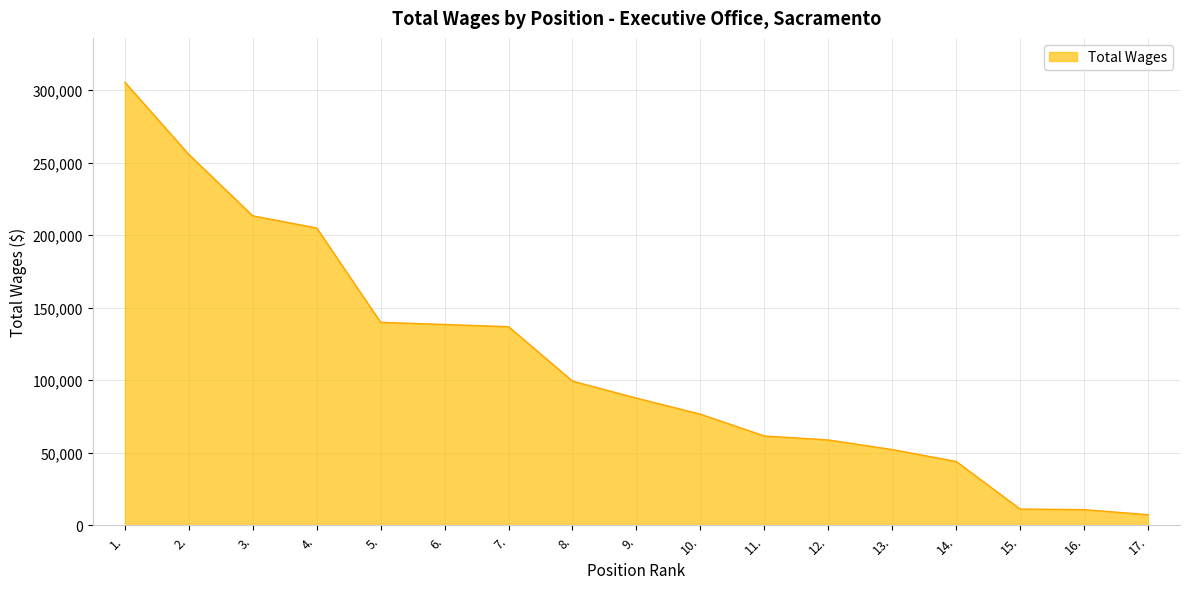

What is the difference between the maximum and minimum values?

298248